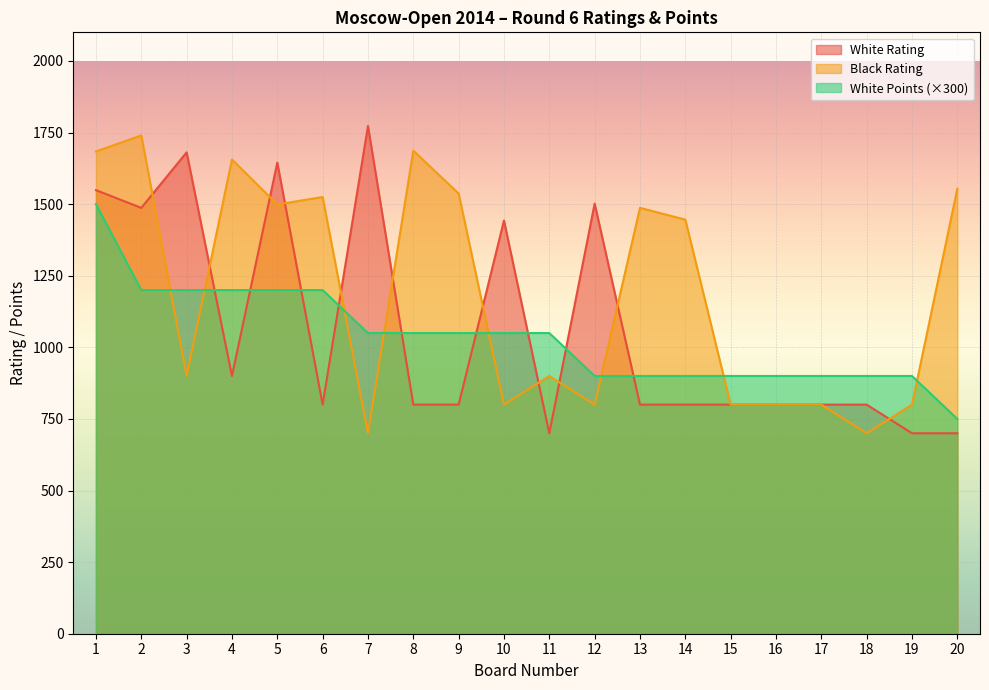

Rank the series by their average value, from highest to lowest.

Black Rating, White Rating, White Points (×300)